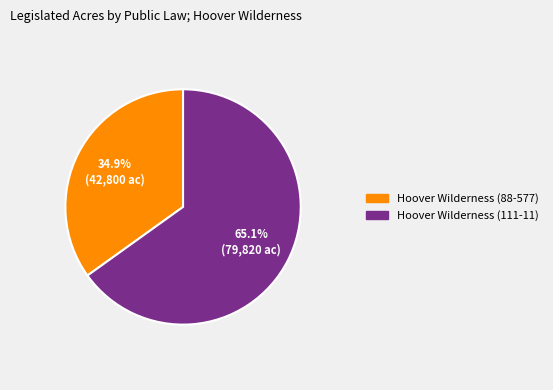

Between Hoover Wilderness (88-577) and Hoover Wilderness (111-11), which is larger?

Hoover Wilderness (111-11)